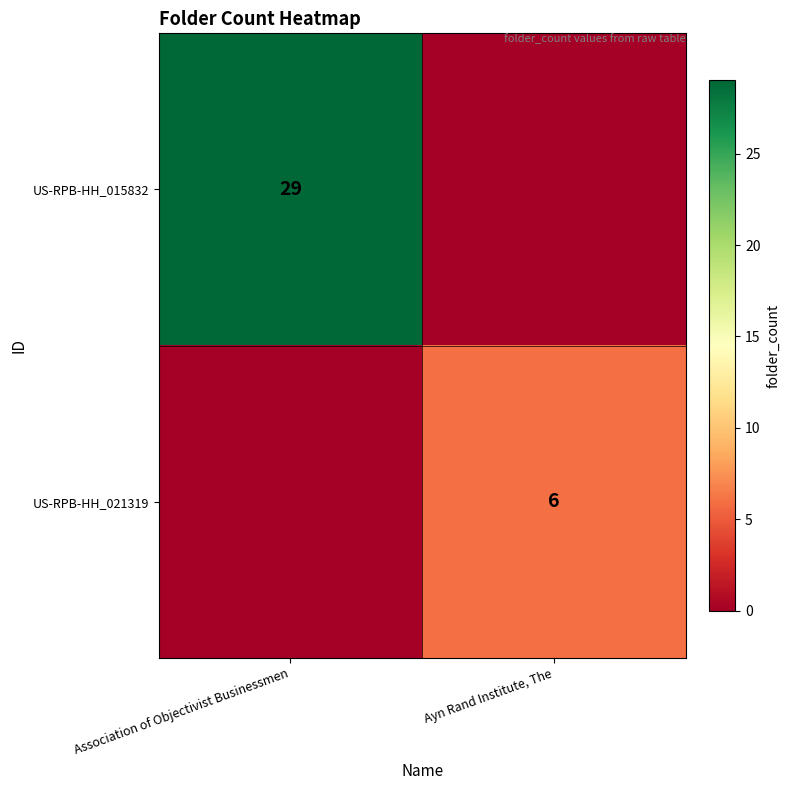

Is it true that US-RPB-HH_021319 equals 6 at Ayn Rand Institute, The?

True